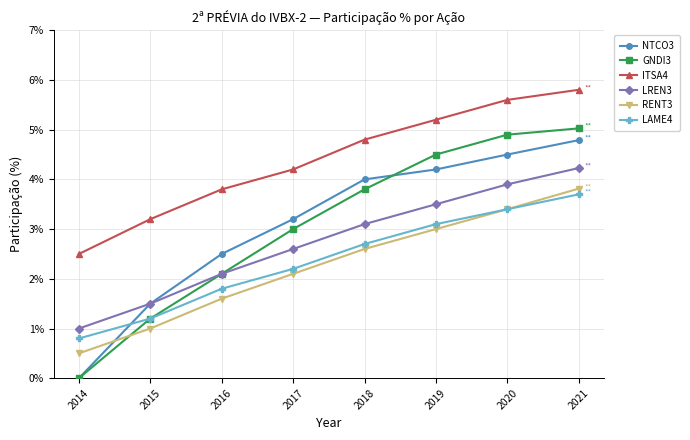

Reading left to right, list all the values displayed in this chart.

NTCO3: 2014=0.0	2015=1.5	2016=2.5	2017=3.2	2018=4.0	2019=4.2	2020=4.5	2021=4.8
GNDI3: 2014=0.0	2015=1.2	2016=2.1	2017=3.0	2018=3.8	2019=4.5	2020=4.9	2021=5.0
ITSA4: 2014=2.5	2015=3.2	2016=3.8	2017=4.2	2018=4.8	2019=5.2	2020=5.6	2021=5.8
LREN3: 2014=1.0	2015=1.5	2016=2.1	2017=2.6	2018=3.1	2019=3.5	2020=3.9	2021=4.2
RENT3: 2014=0.5	2015=1.0	2016=1.6	2017=2.1	2018=2.6	2019=3.0	2020=3.4	2021=3.8
LAME4: 2014=0.8	2015=1.2	2016=1.8	2017=2.2	2018=2.7	2019=3.1	2020=3.4	2021=3.7